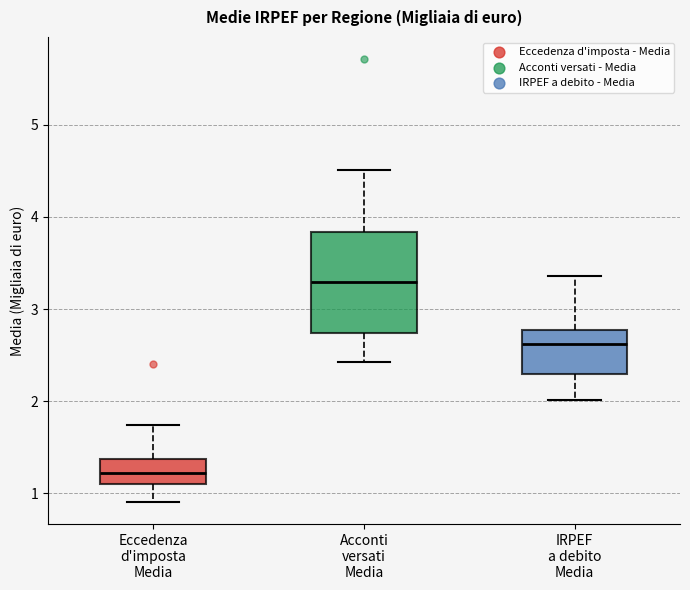

Where does the upper whisker of the box for IRPEF a debito Media end on the y-axis? The values are not printed on the chart, so give them approximately, as read against the axis.

3.4